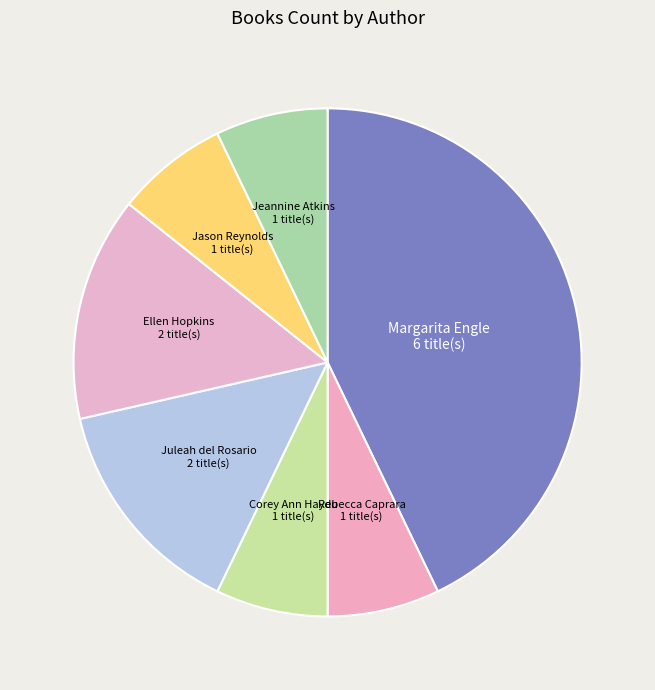

Count the number of slices in the pie.

7